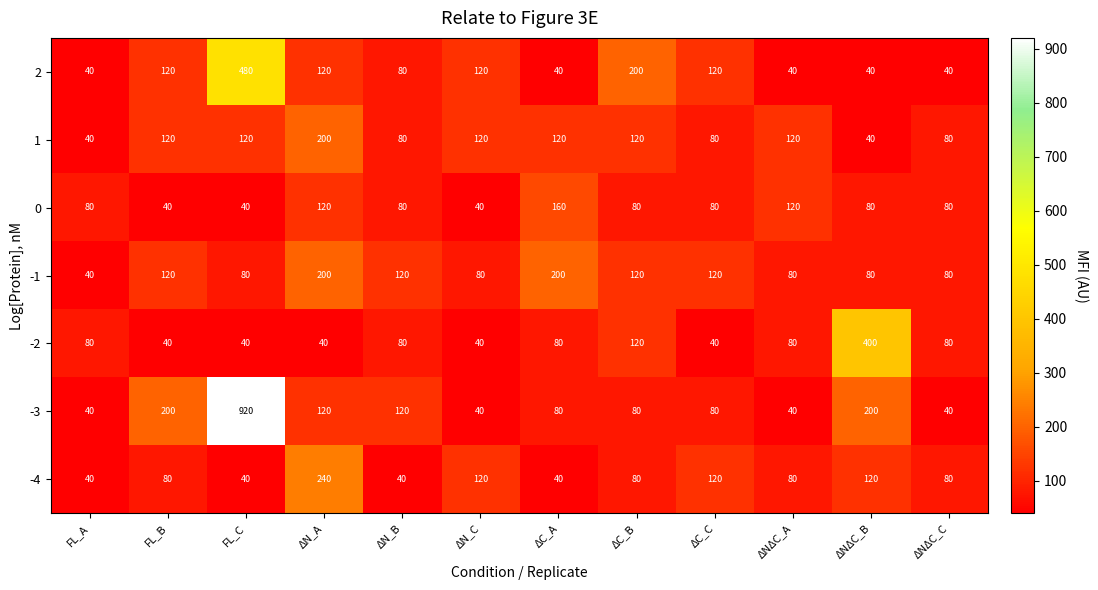

What value does the 2 series have at ΔC_C?

120